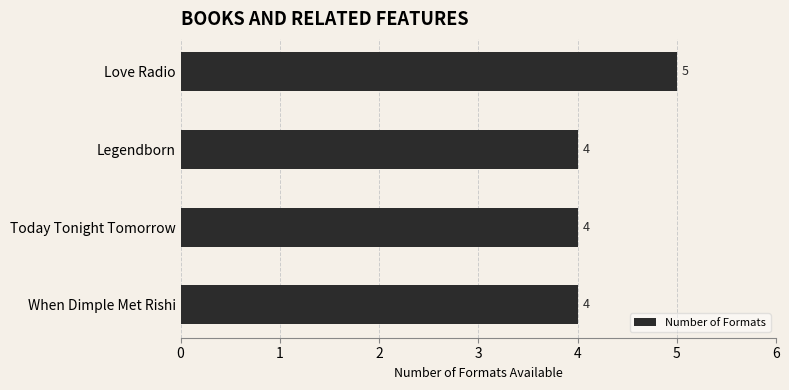

Reading top to bottom, what are all the values shown in this chart?

5	4	4	4